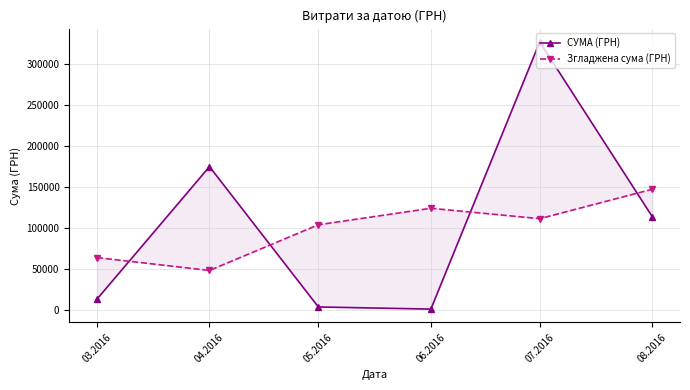

Rank the series by their maximum value, from lowest to highest.

Згладжена сума (ГРН), СУМА (ГРН)